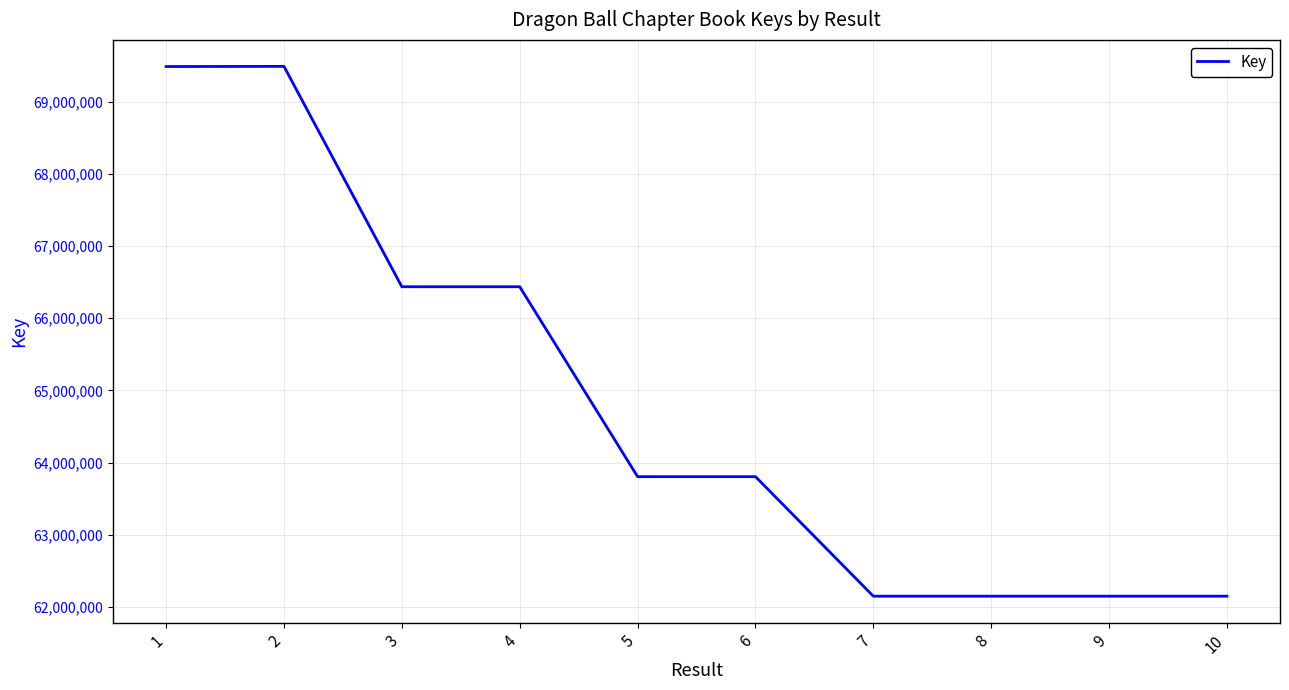

What is the difference between the values at 6 and 10?

1656487